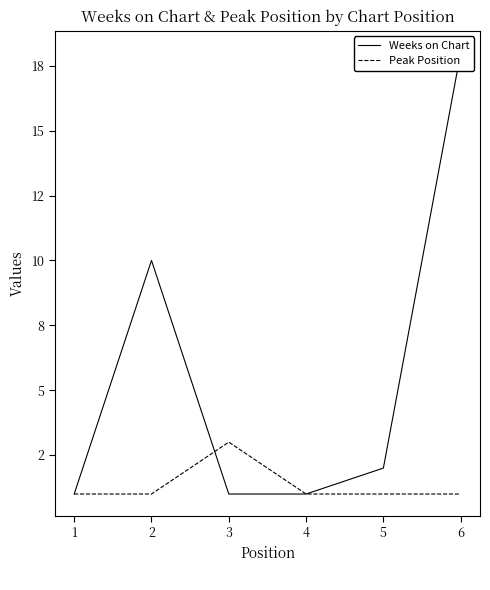

Does the chart have visible grid lines?

No